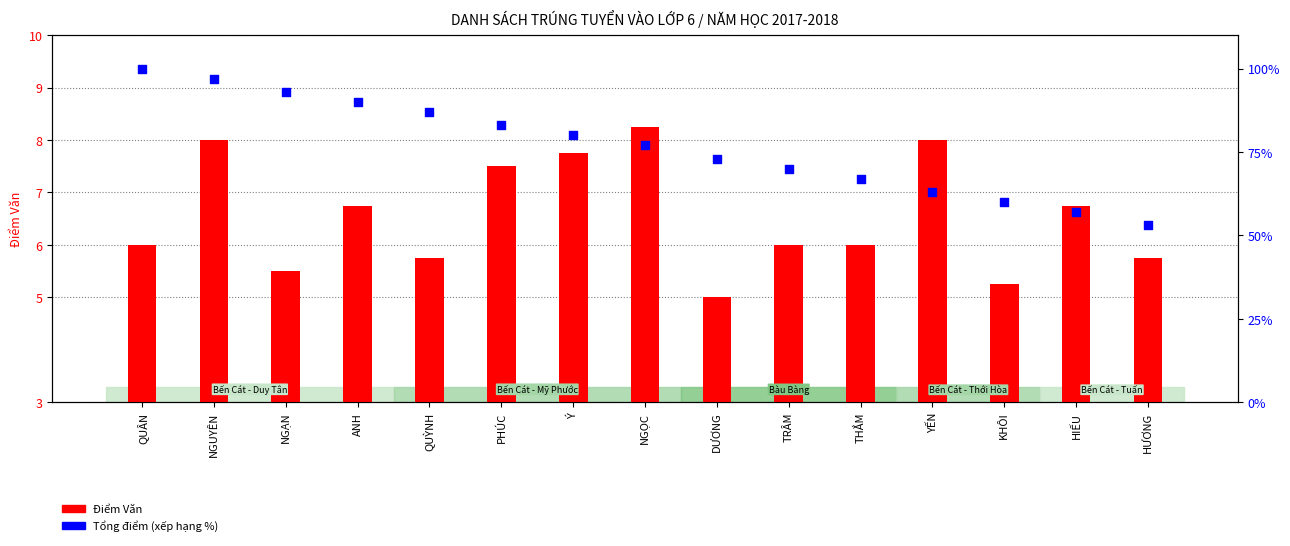

At how many categories does at least one series exceed 88?

4